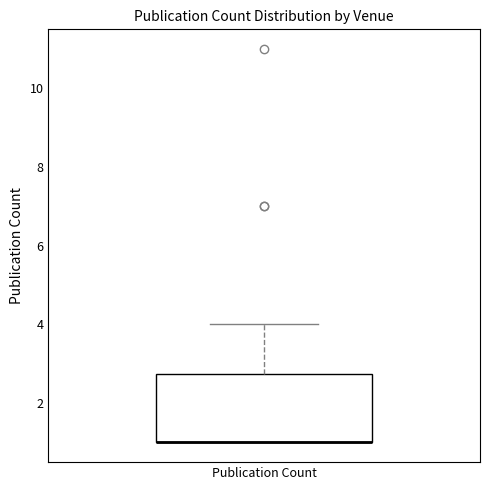

Read this box plot against the y-axis: the position of the median line, the range covered by the box, and the ends of both whiskers. The values are not printed on the chart, so give them approximately, as read against the axis.

median 1.0 (drawn on the box's lower edge), box 1.0 to 2.8, whiskers 1.0 to 4.0